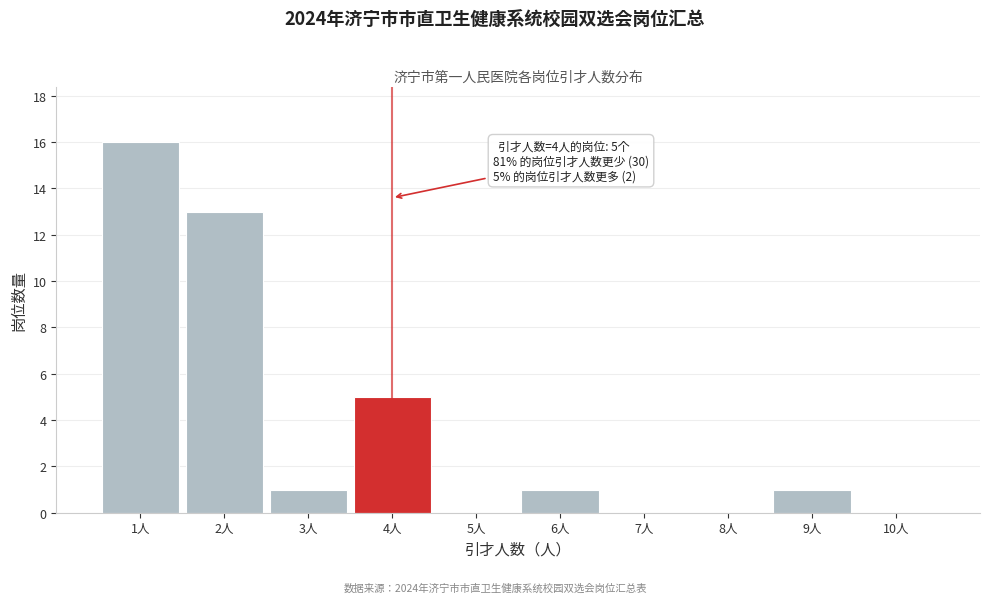

Over which range of the x-axis is the bar tallest?

0.5 to 1.5